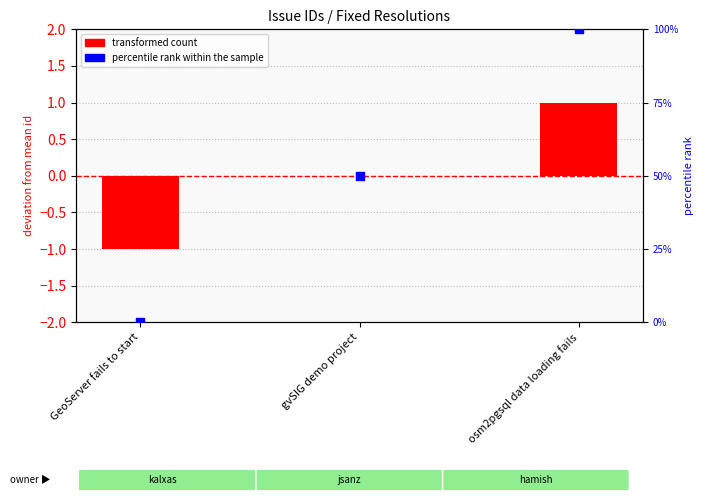

At which category is the sum across all series the highest?

osm2pgsql data loading fails